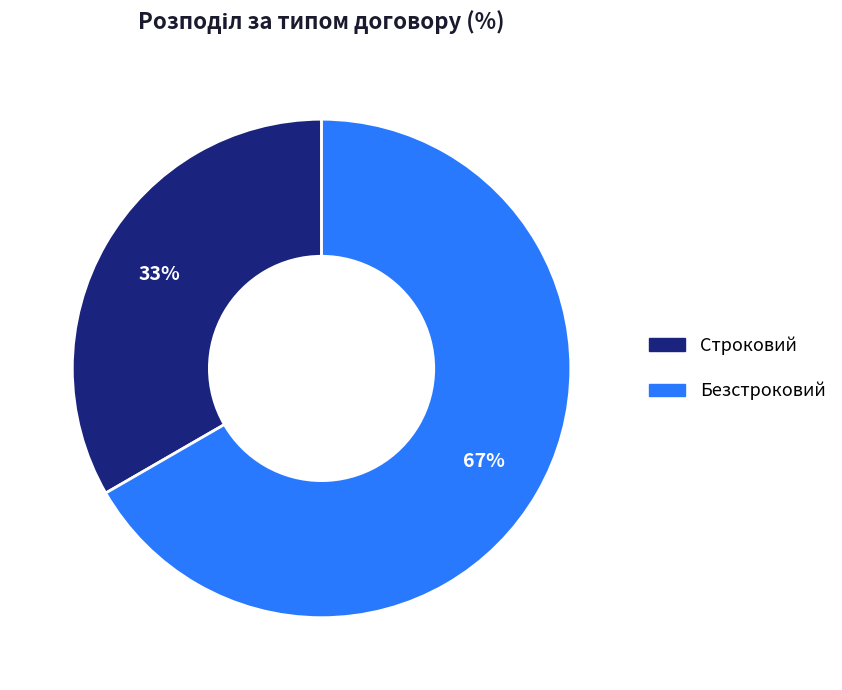

Is it true that Безстроковий is 60% of the pie?

False